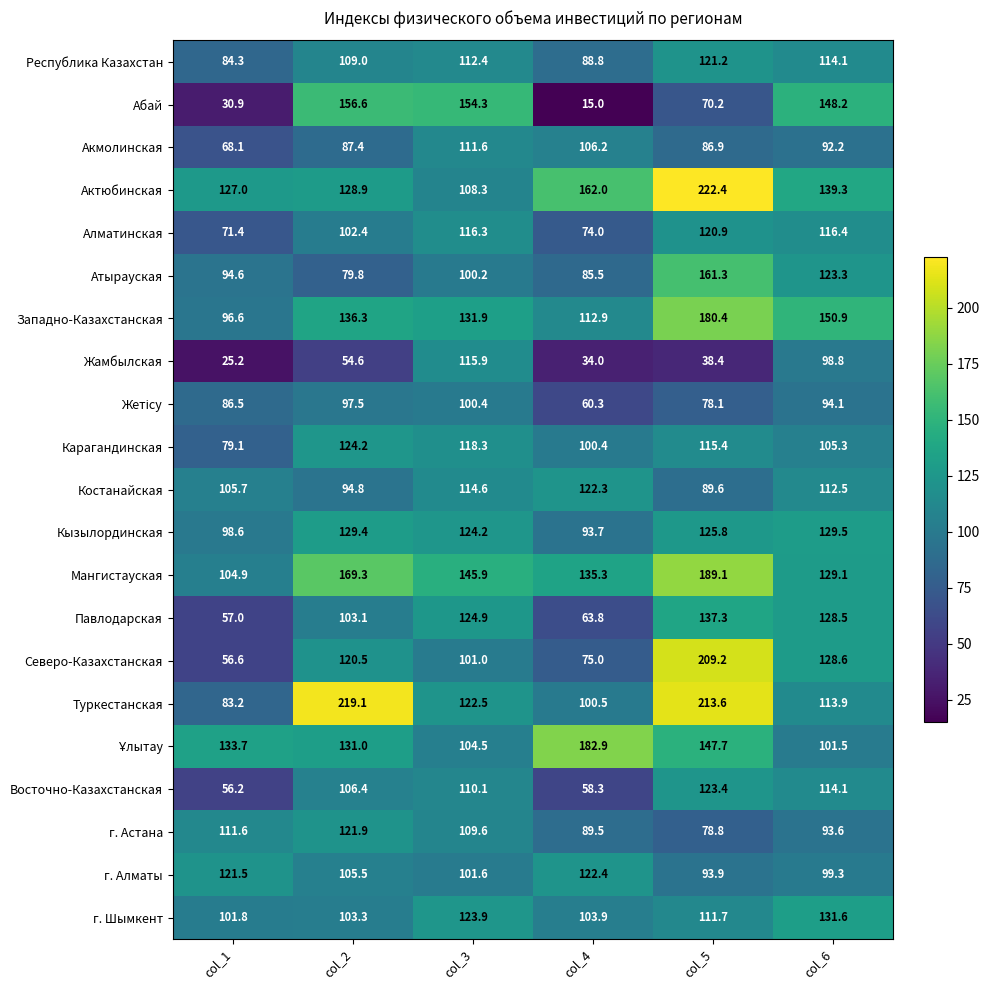

Which series has the widest spread of values?

Северо-Казахстанская